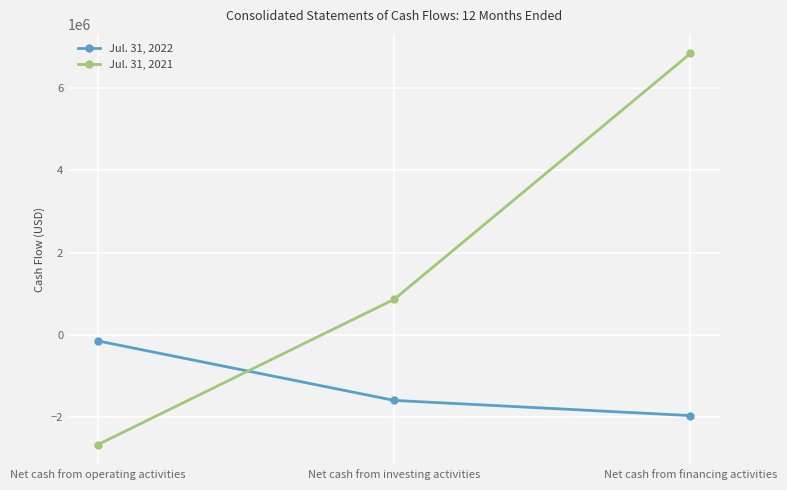

What is the difference between the Jul. 31, 2021 values at Net cash from investing activities and Net cash from operating activities?

3528971